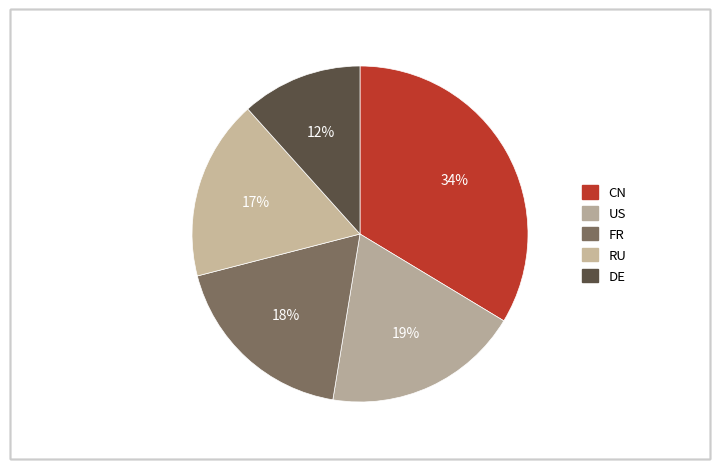

How many slices are in this pie chart?

5